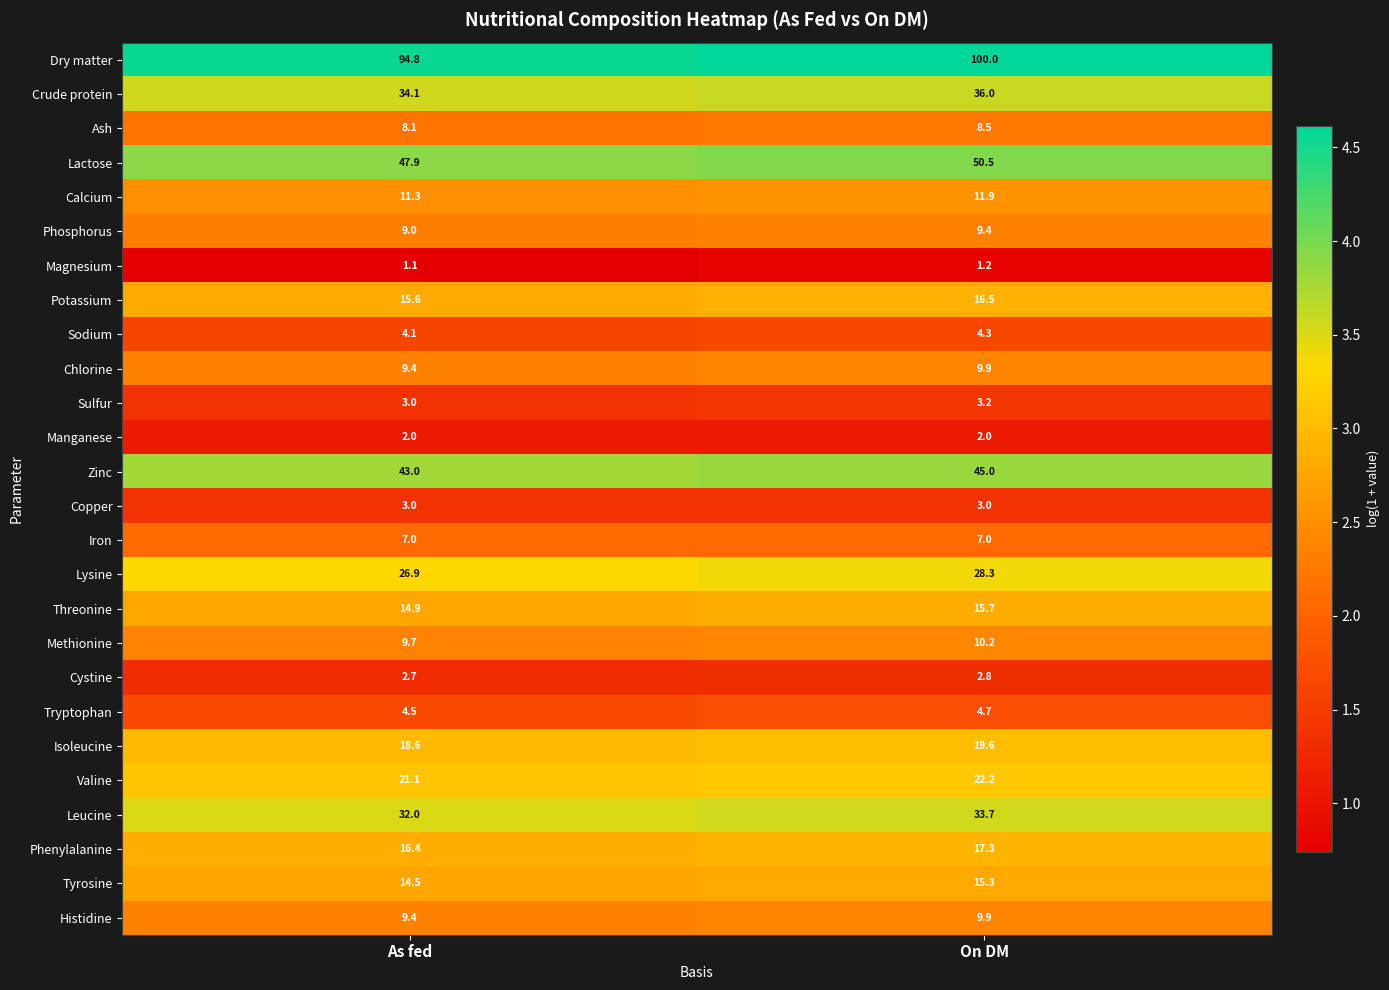

What is the sum of the Sulfur values at As fed and On DM?

6.2